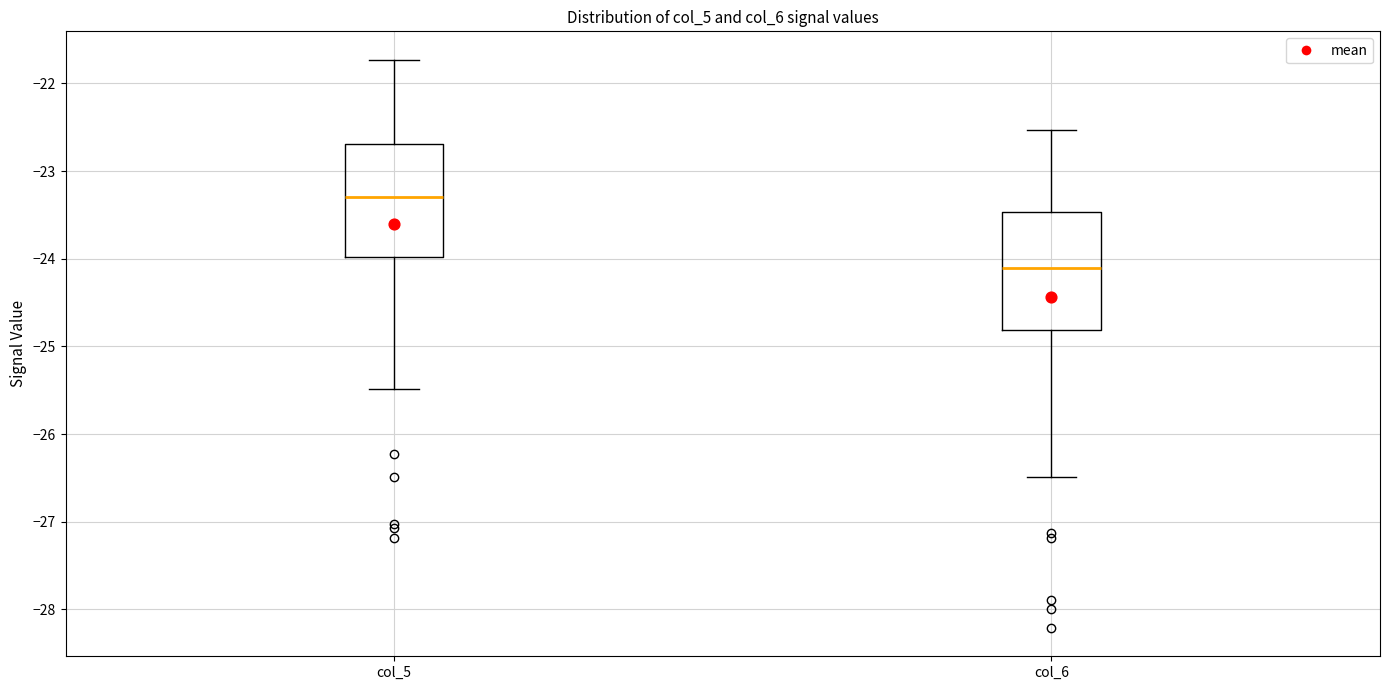

Where does the upper whisker of the box for col_5 end on the y-axis? The values are not printed on the chart, so give them approximately, as read against the axis.

-21.7